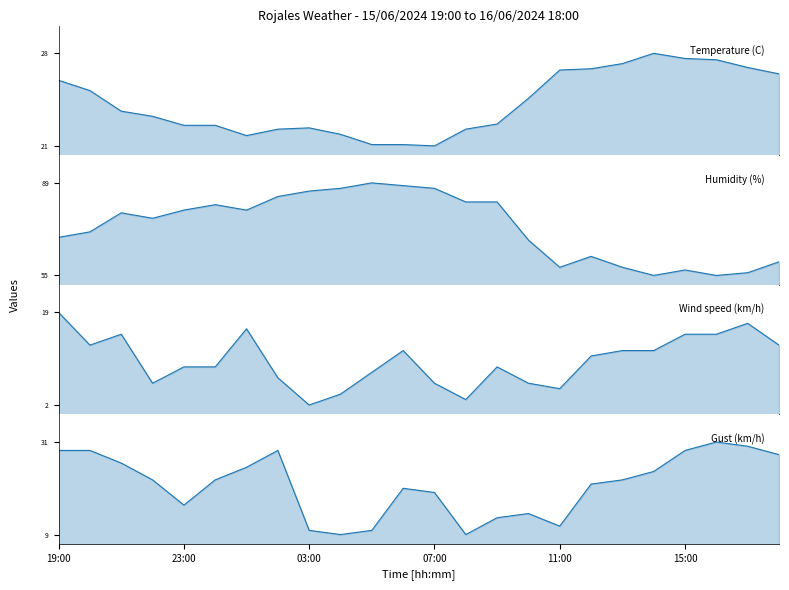

List the series in order of their peak value, highest first.

Humidity (%), Gust (km/h), Temperature (C), Wind speed (km/h)